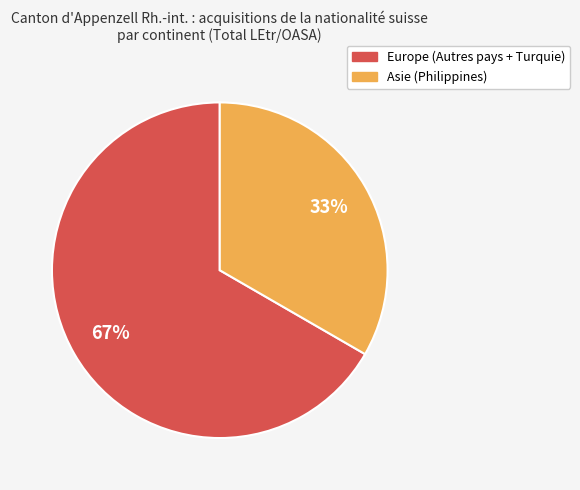

To the nearest percent, what is the average slice percentage?

50%